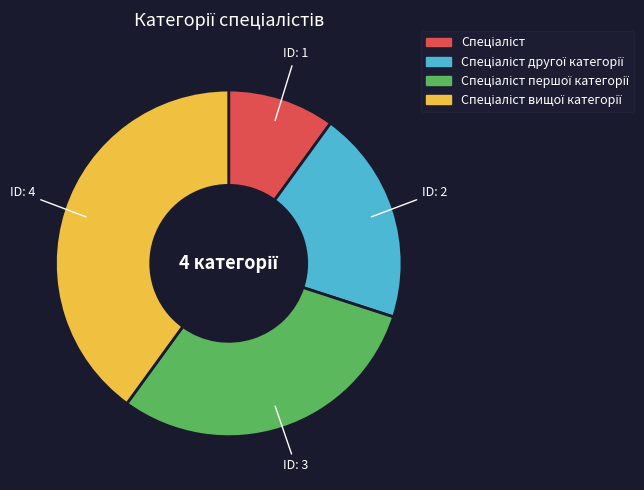

Is there any slice that represents more than half of the pie?

No